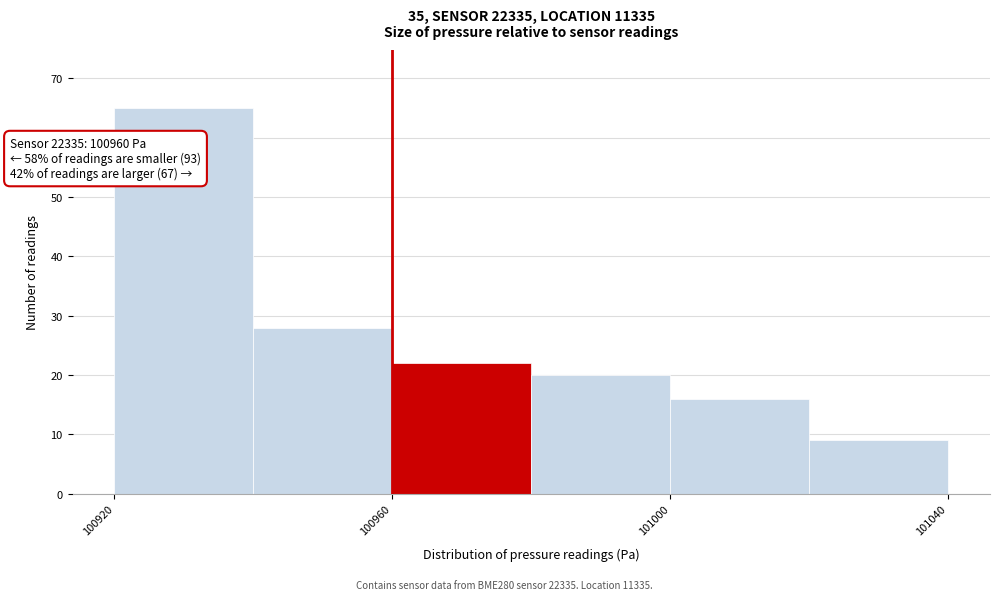

Which range on the x-axis has the tallest bar?

100920 to 100940